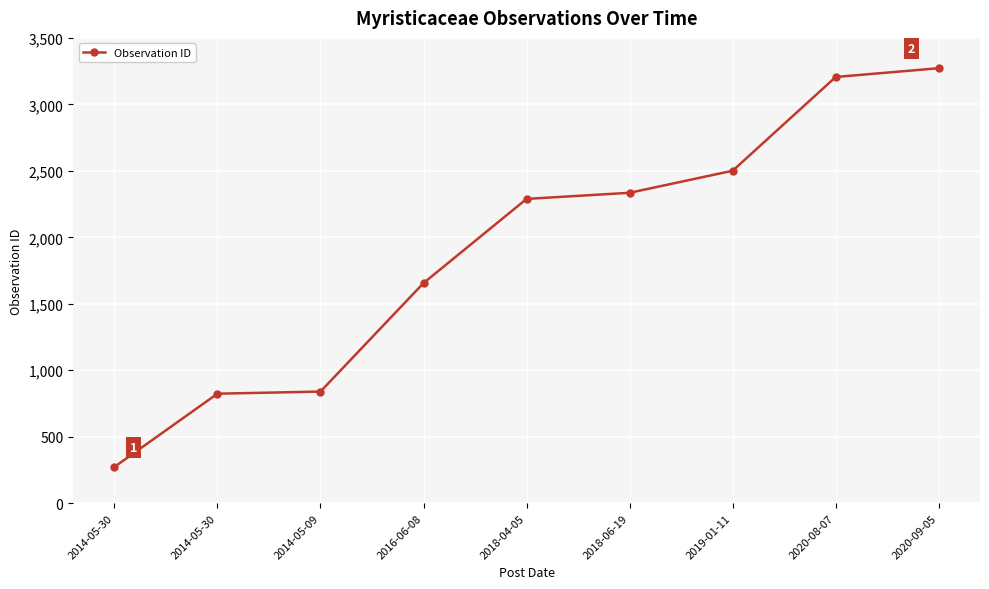

How many lines are shown in the chart?

1